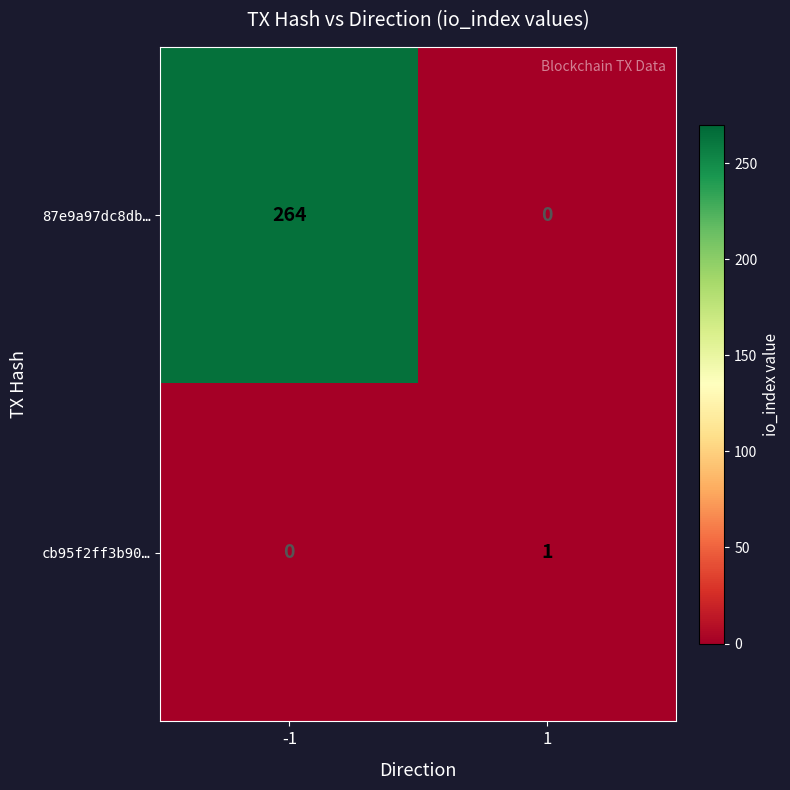

Is it true that cb95f2ff3b90… equals 0 at -1?

True